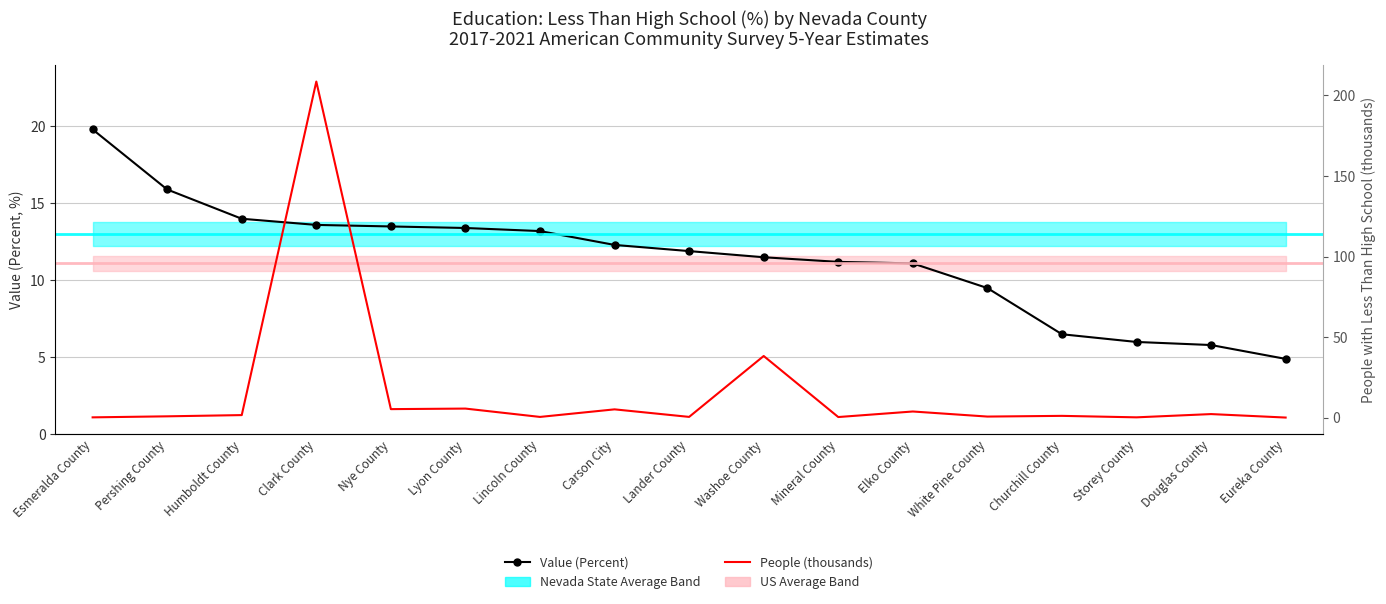

Reading left to right, extract all data points from this chart.

Value (Percent): Esmeralda County=19.8	Pershing County=15.9	Humboldt County=14.0	Clark County=13.6	Nye County=13.5	Lyon County=13.4	Lincoln County=13.2	Carson City=12.3	Lander County=11.9	Washoe County=11.5	Mineral County=11.2	Elko County=11.1	White Pine County=9.5	Churchill County=6.5	Storey County=6.0	Douglas County=5.8	Eureka County=4.9
People (thousands): Esmeralda County=0.2	Pershing County=0.8	Humboldt County=1.6	Clark County=208.6	Nye County=5.3	Lyon County=5.6	Lincoln County=0.4	Carson City=5.1	Lander County=0.5	Washoe County=38.3	Mineral County=0.4	Elko County=3.8	White Pine County=0.7	Churchill County=1.1	Storey County=0.2	Douglas County=2.2	Eureka County=0.1